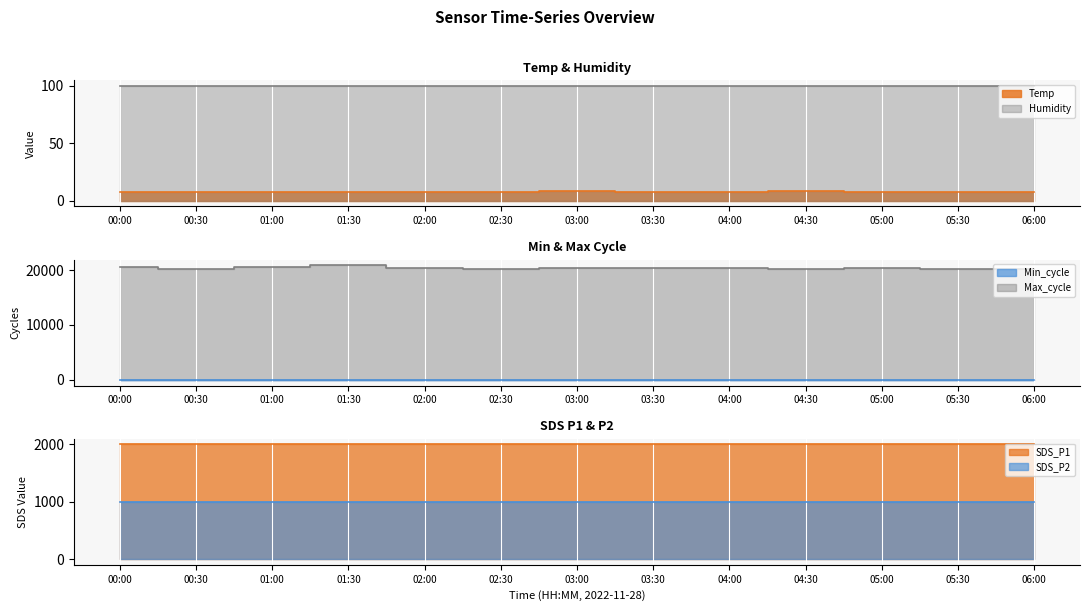

True or false: Min_cycle has more than 0 interior local peaks.

False